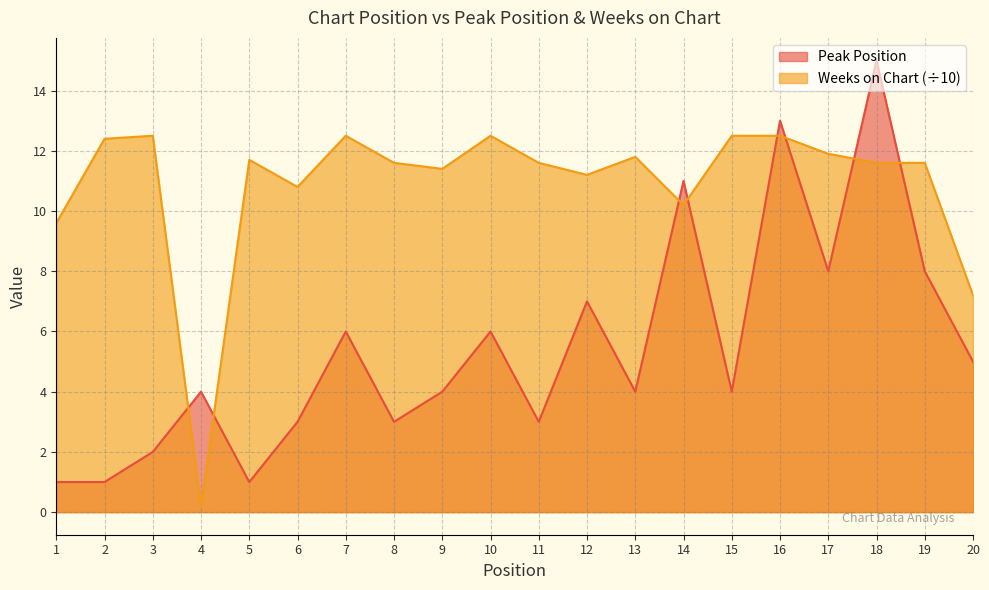

What is the value of the Peak Position point at the 13th from the left?

4.0